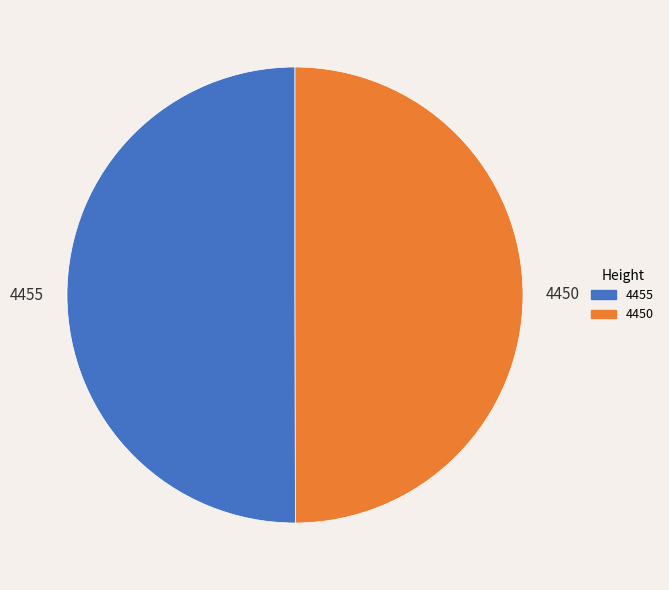

Approximately how many times larger is the value at 4450 compared to 4455?

1.0